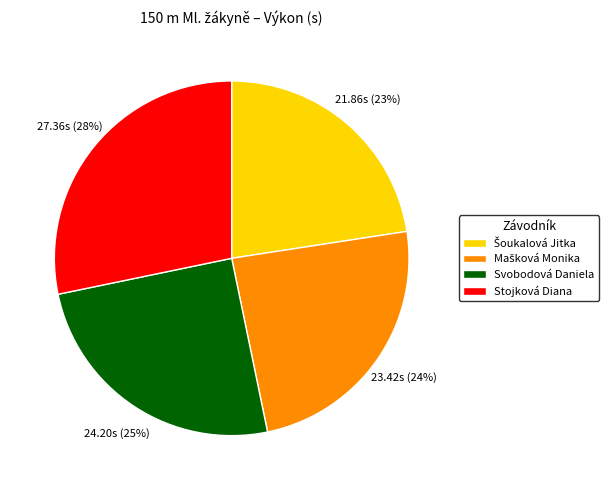

To the nearest percent, what portion does Svobodová Daniela represent?

25%